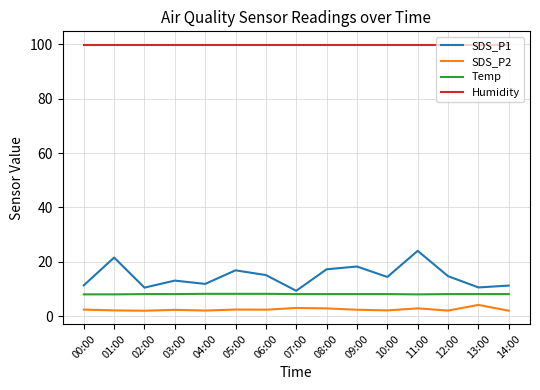

What is the maximum value shown in the chart?

99.9